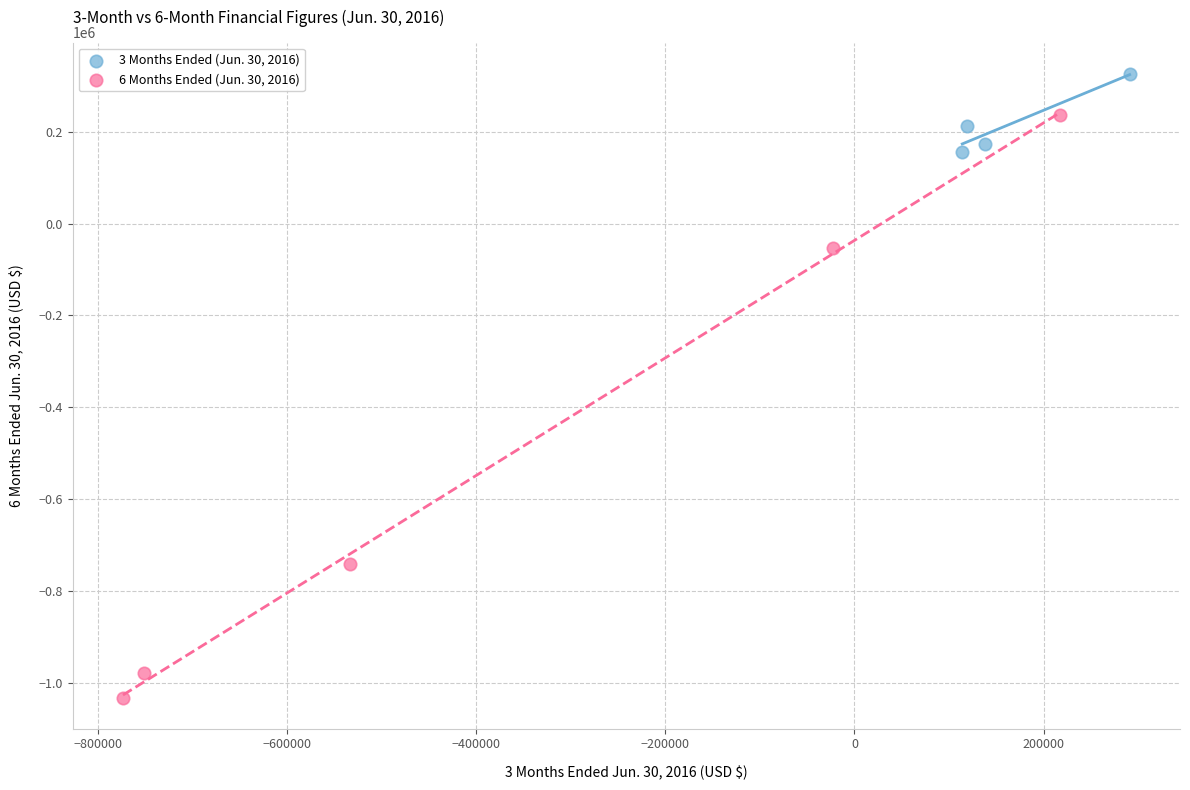

Which series contains the highest Y value?

3 Months Ended (Jun. 30, 2016)